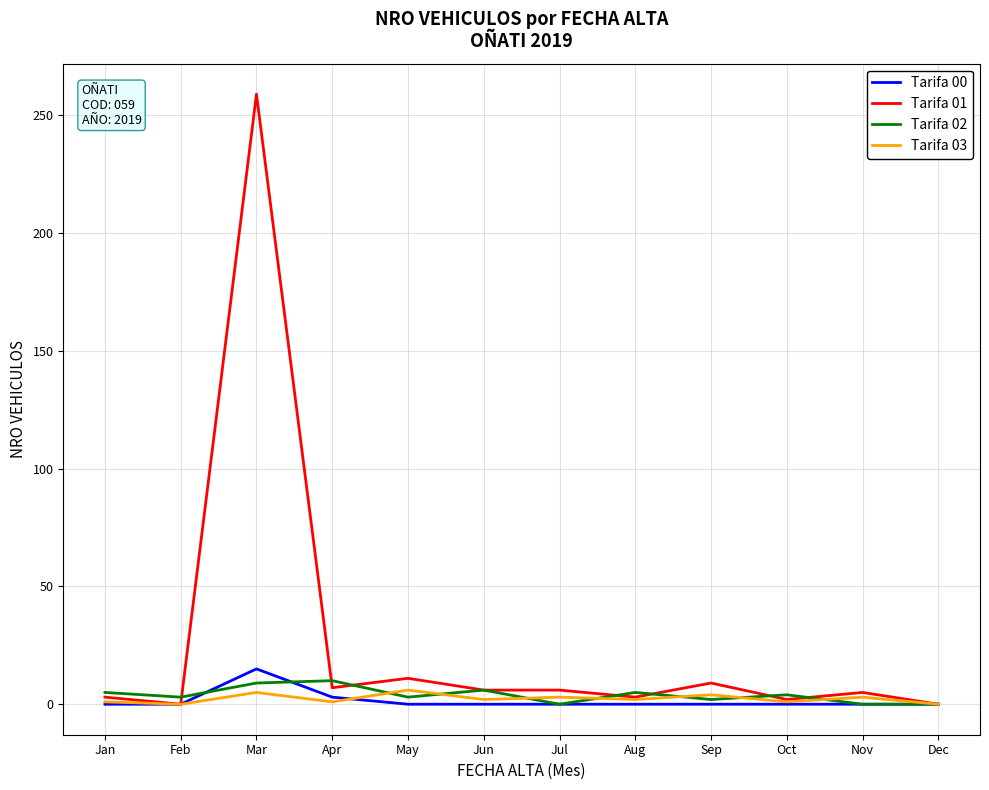

Is it true that Tarifa 03 equals 4 at Sep?

True